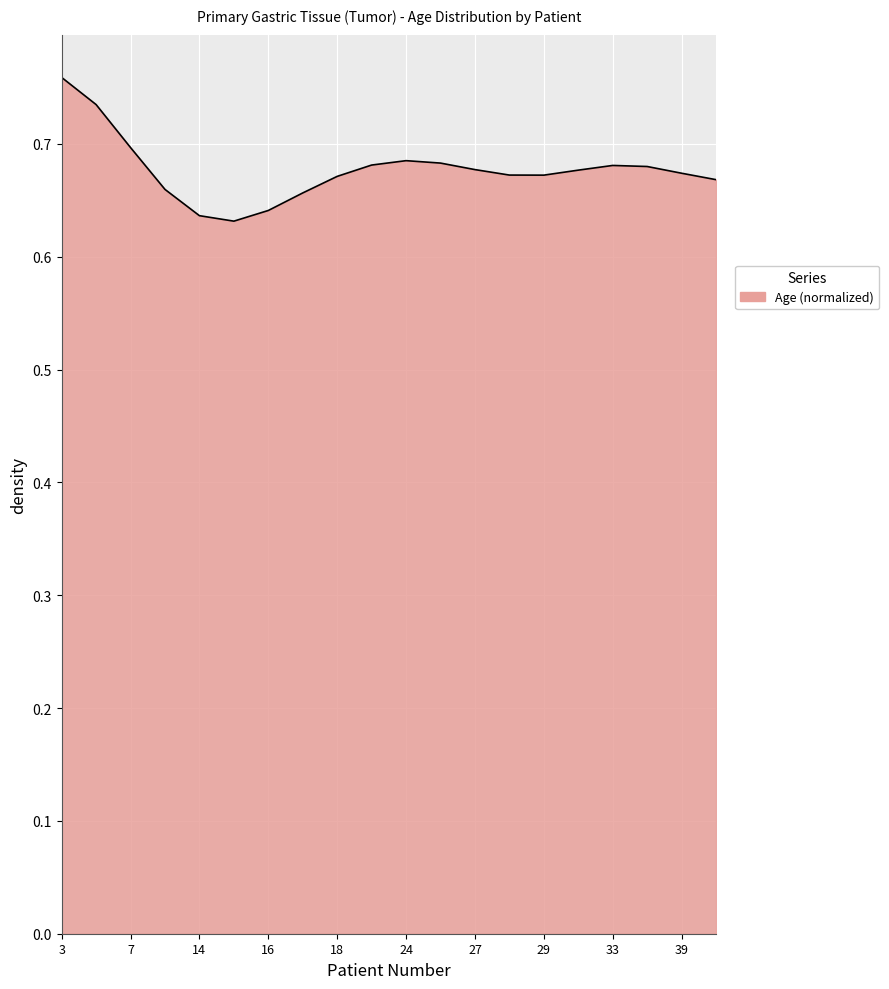

How many points are higher than both their immediate neighbors (excluding endpoints)?

2